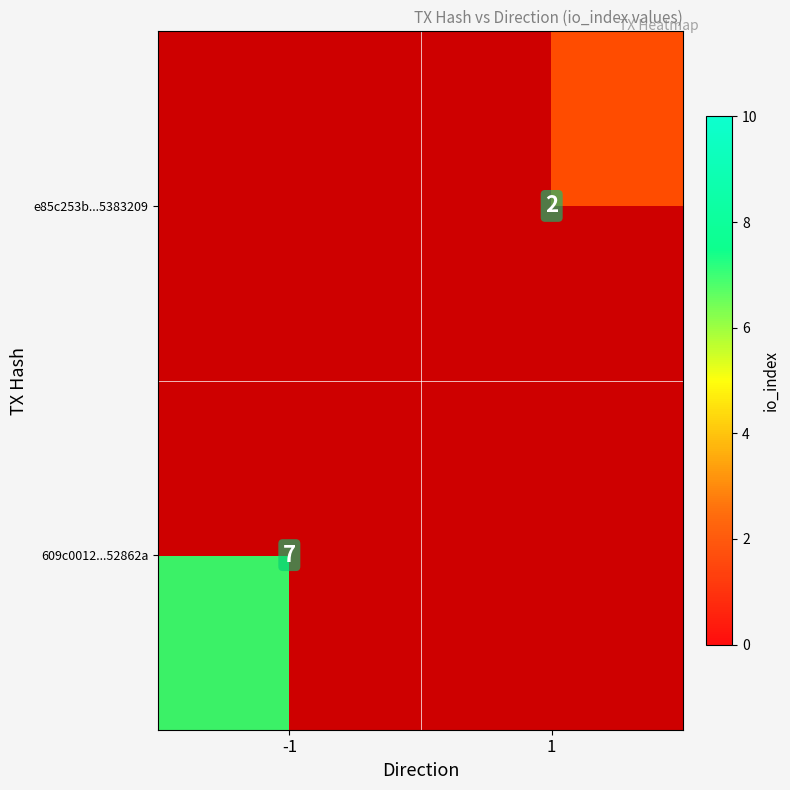

Is it true that e85c253b...5383209 equals 2.0 at 1?

True